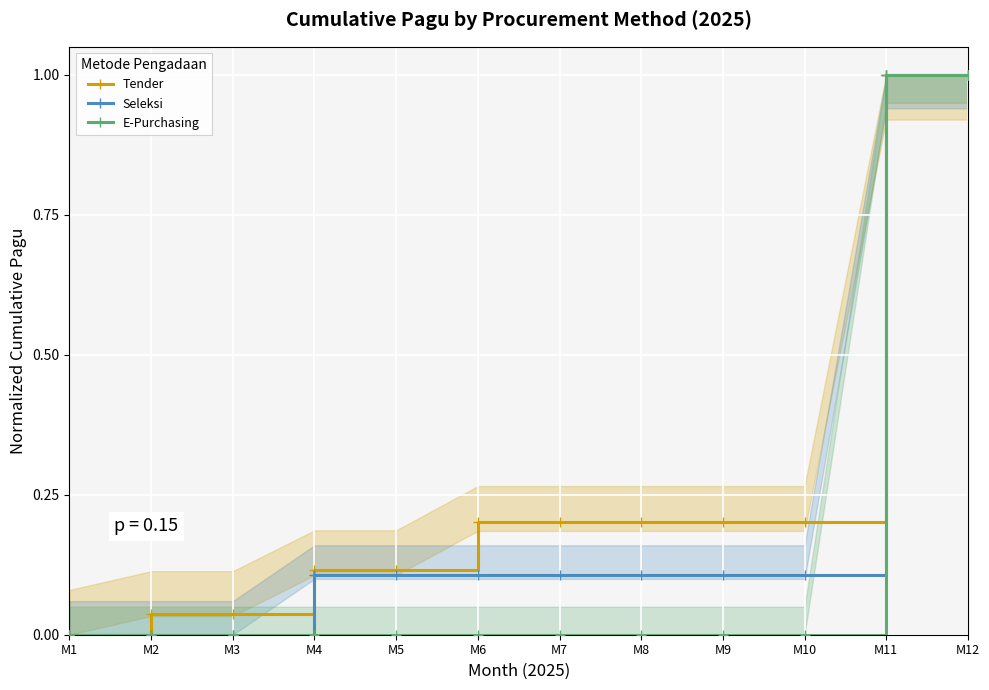

True or false: Tender and Seleksi cross at least once.

False